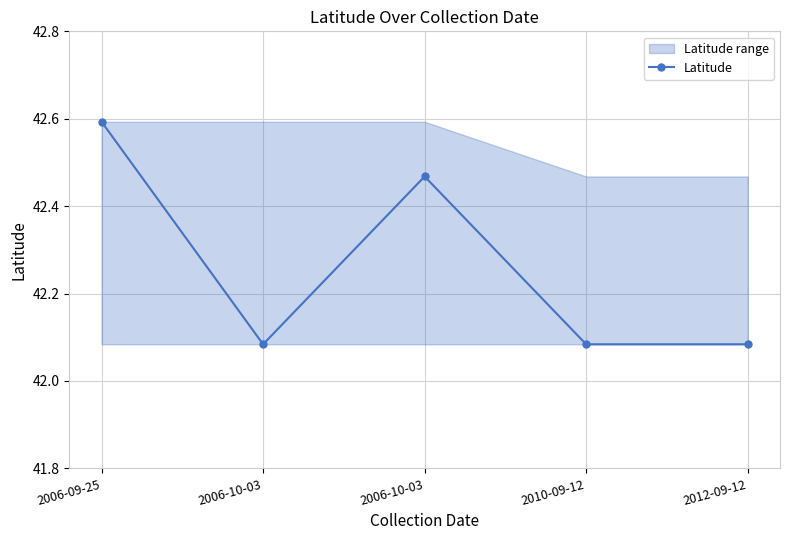

True or false: there are more than 1 points higher than both neighbors.

False